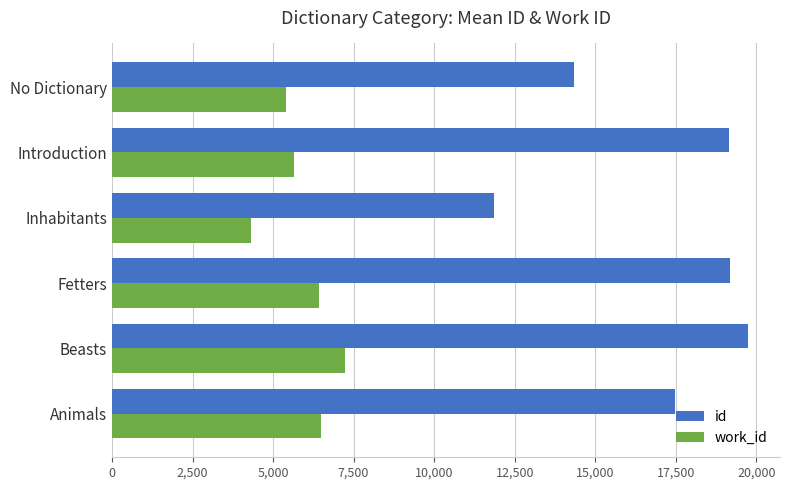

What is the difference between the maximum and minimum values in the work_id series?

2930